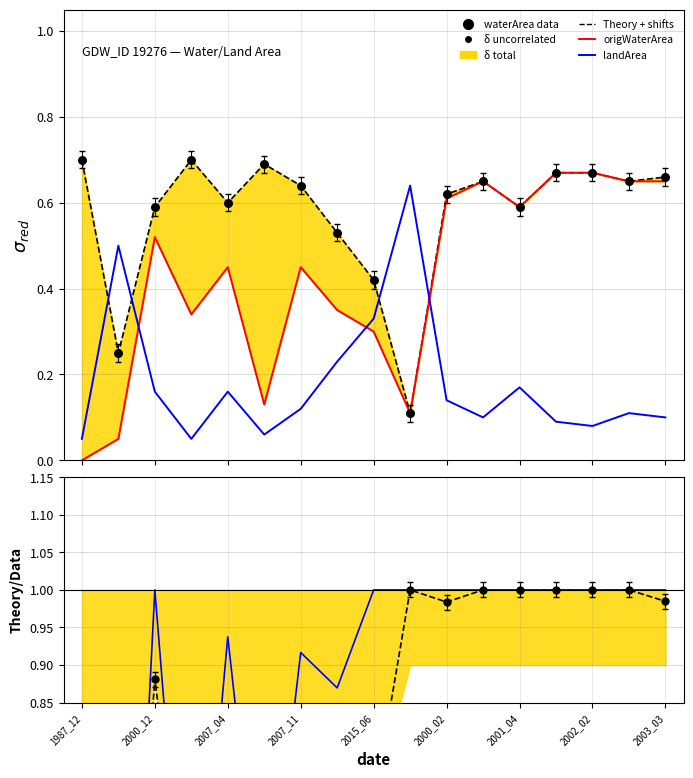

Which series contains the lowest Y value?

origWaterArea